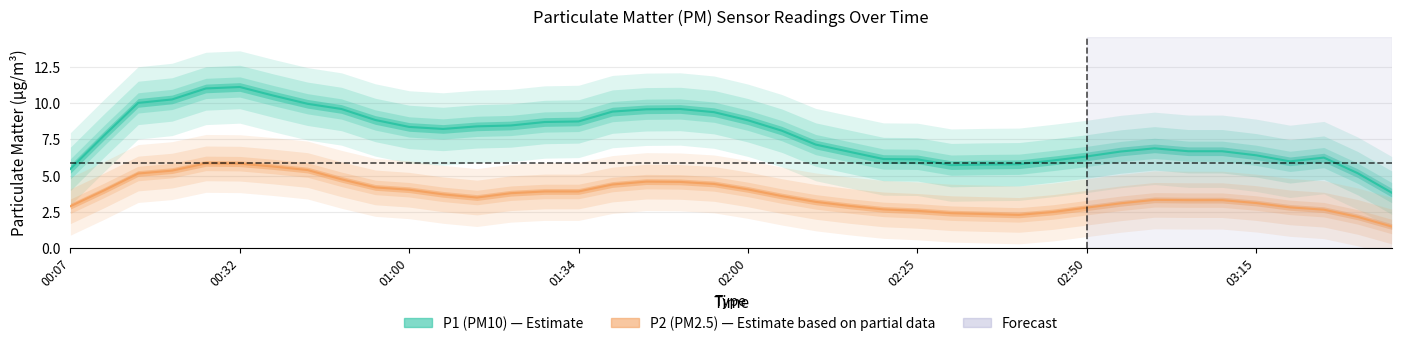

True or false: P1 and P2 intersect in this chart.

False